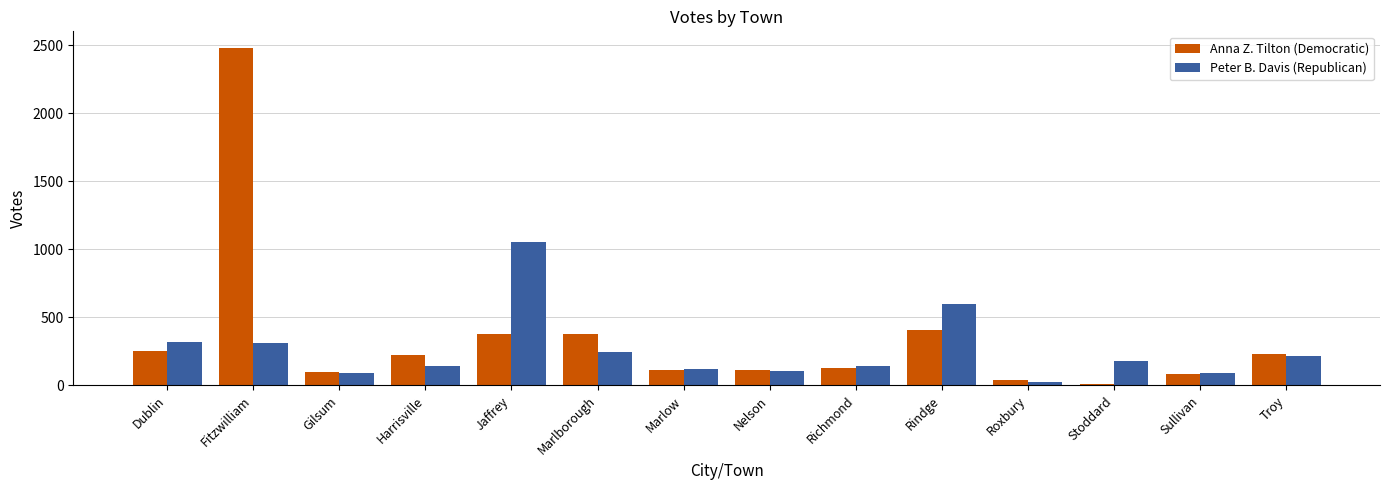

What is the average value of the Anna Z. Tilton (Democratic) series?

352